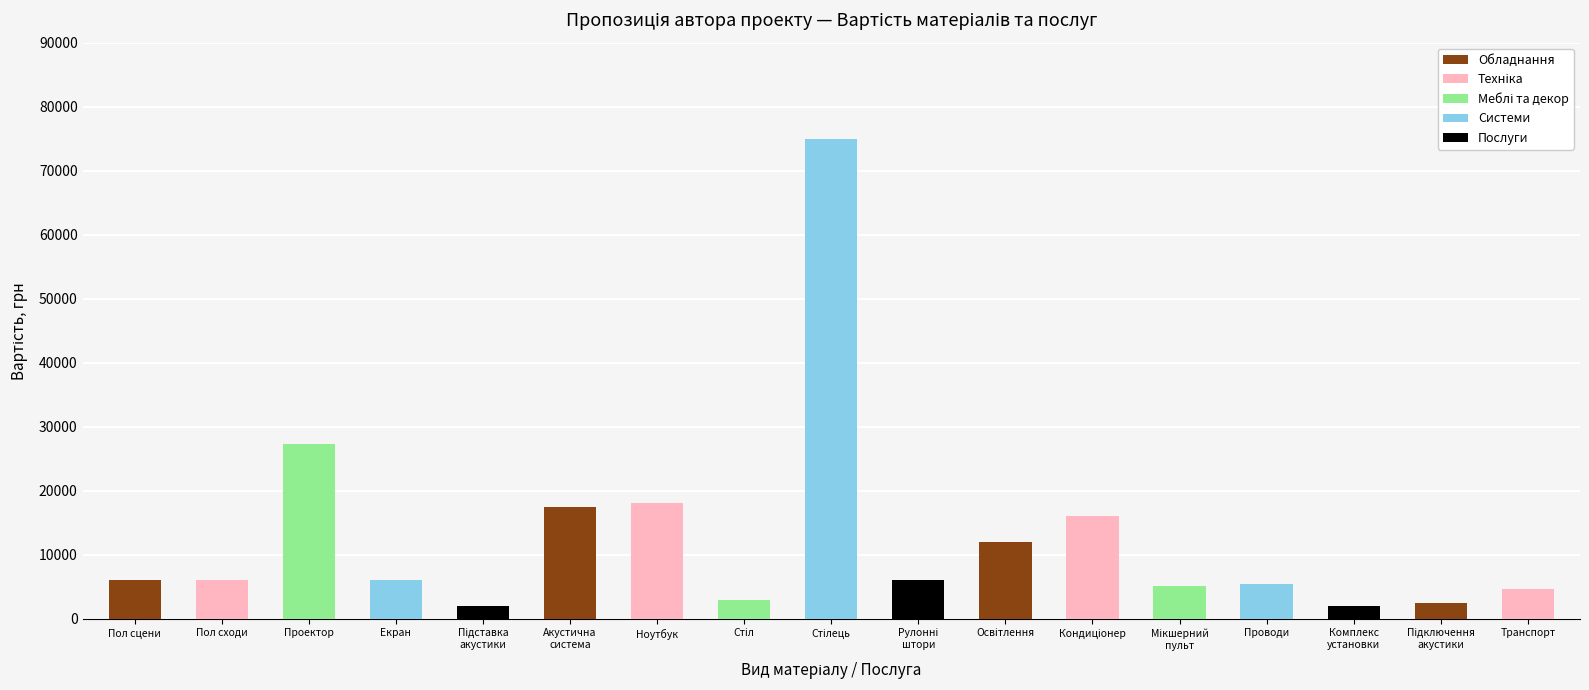

What is the smallest value displayed?

1956